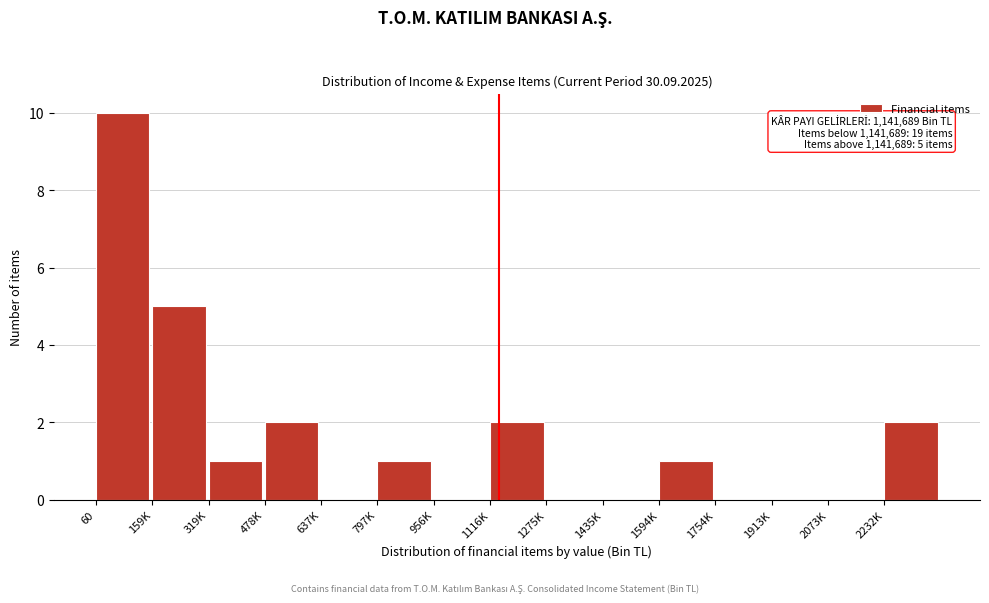

Reading left to right, list all the values displayed in this chart.

60=10	159K=5	319K=1	478K=2	637K=0	797K=1	956K=0	1116K=2	1275K=0	1435K=0	1594K=1	1754K=0	1913K=0	2073K=0	2232K=2